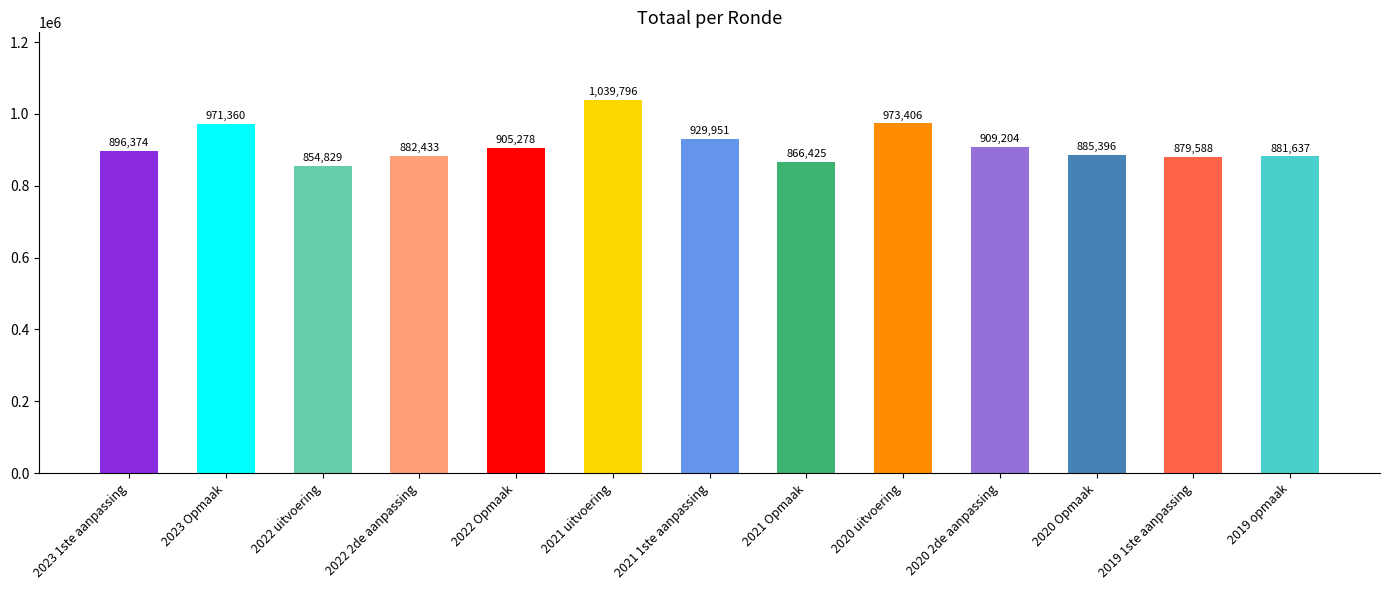

Where is the data nearest to the value 947312?

2021 1ste aanpassing